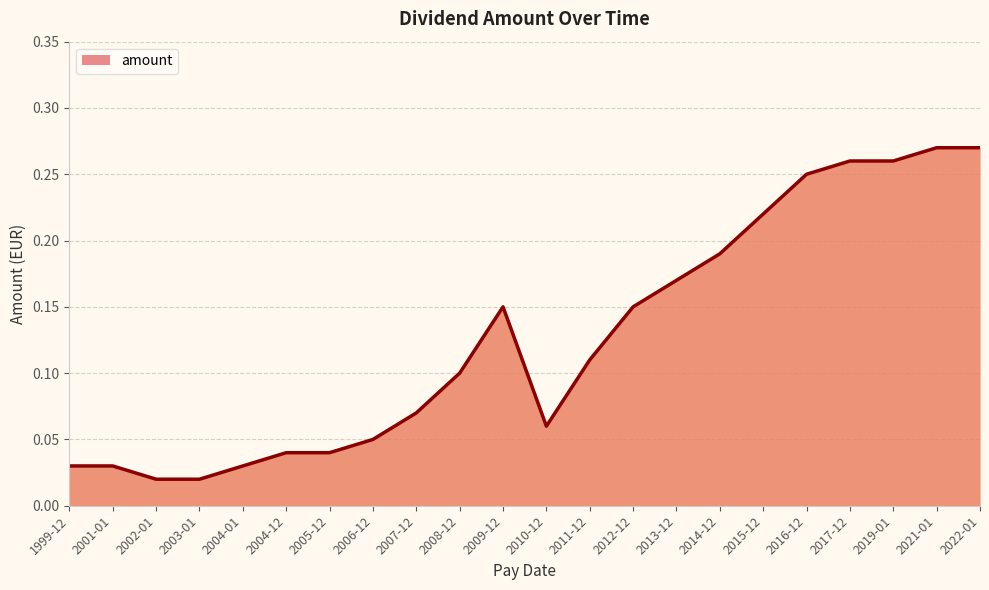

What is the change in value from 2004-01 to 2015-12?

+0.2